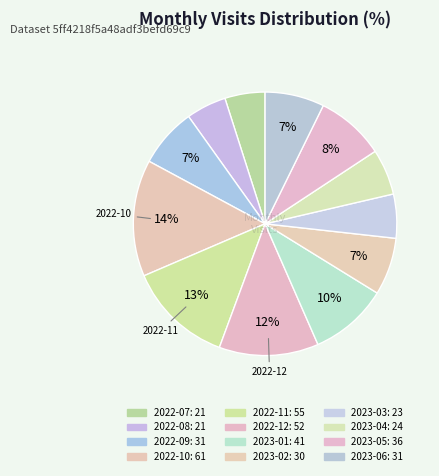

Does 2023-03 account for over 50% of the chart?

No